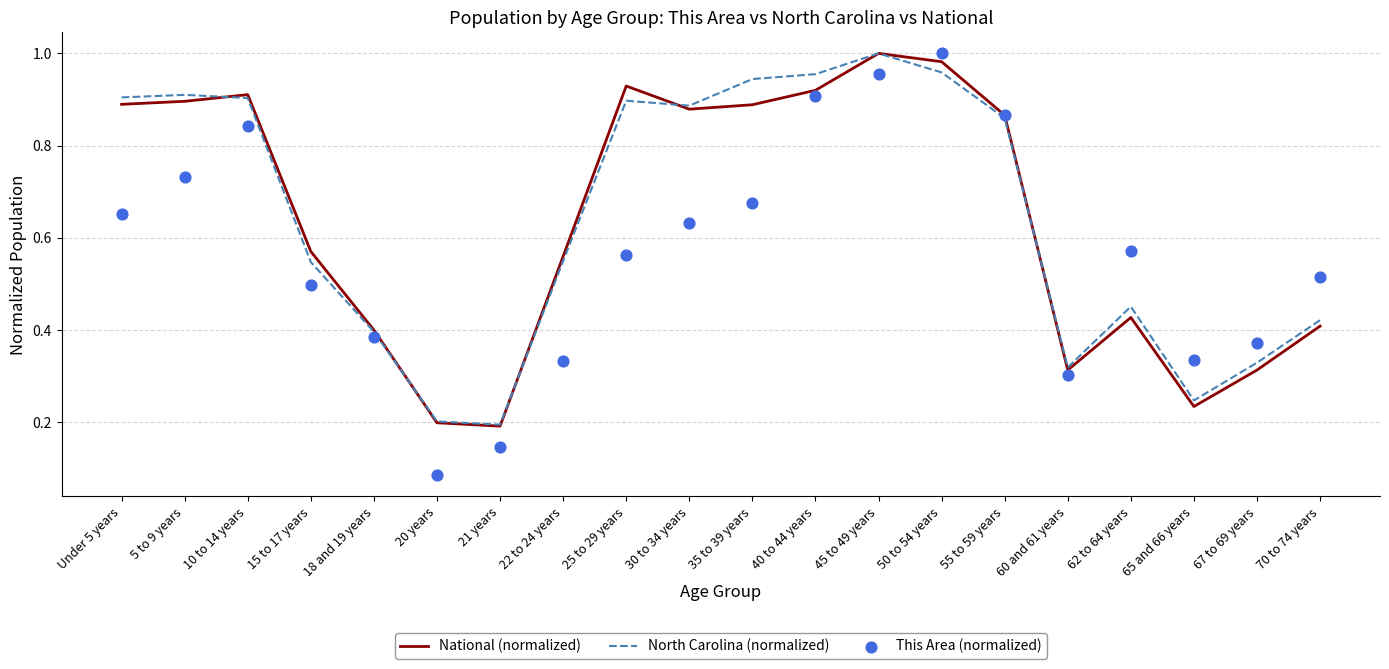

At which category is the sum across all series the highest?

45 to 49 years